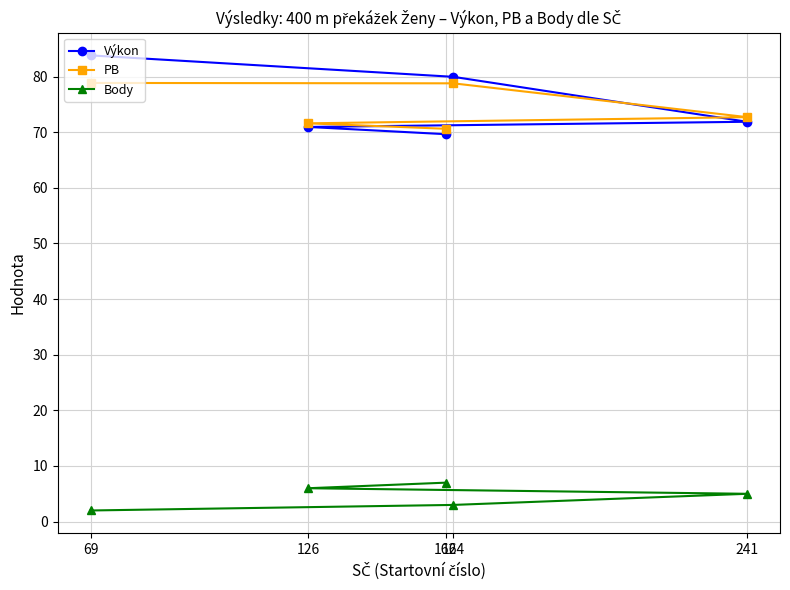

Is it true that PB equals 78.8 at 164?

True